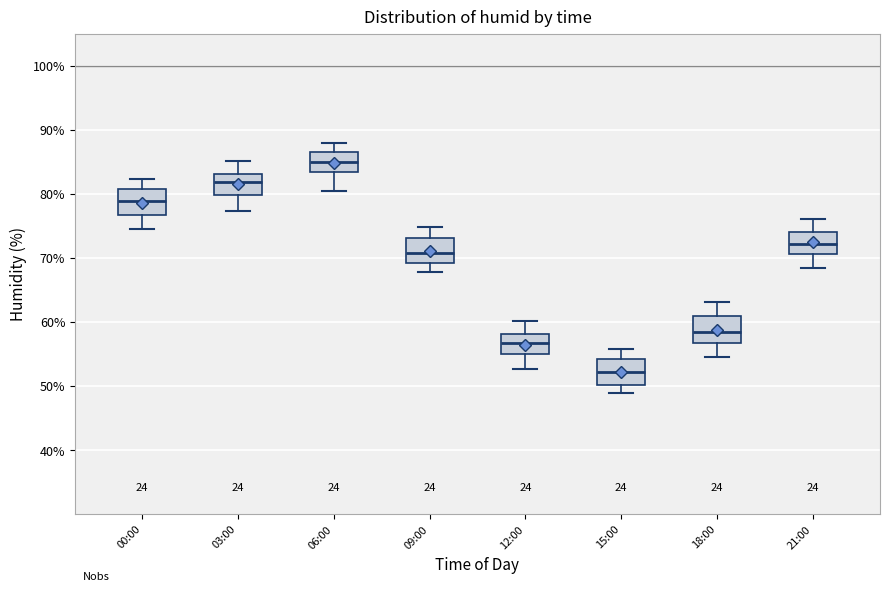

Where does the upper whisker of the box for 00:00 end on the y-axis? The values are not printed on the chart, so give them approximately, as read against the axis.

82